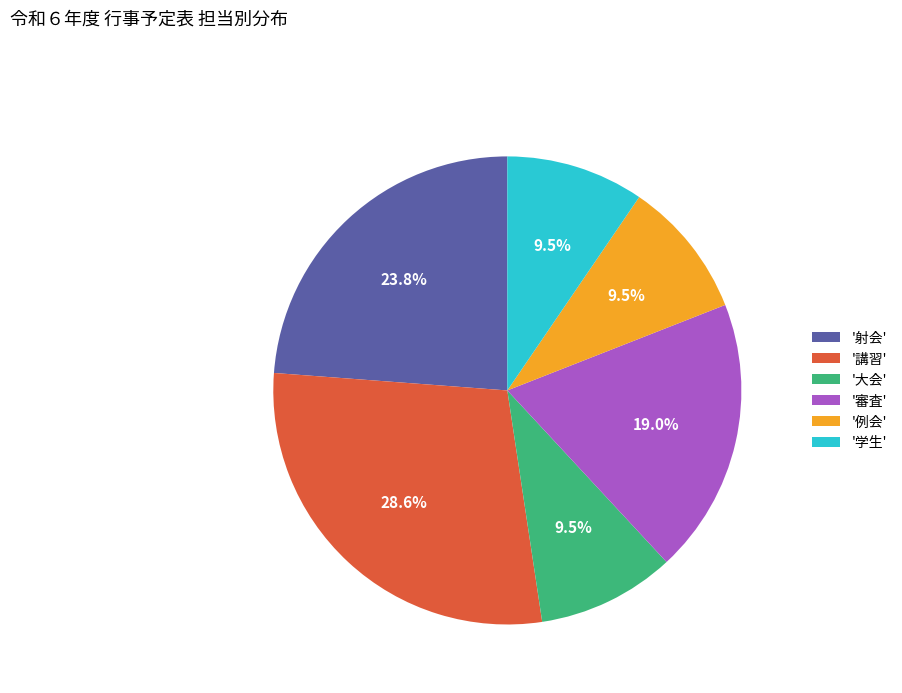

Does '例会' account for over 50% of the chart?

No